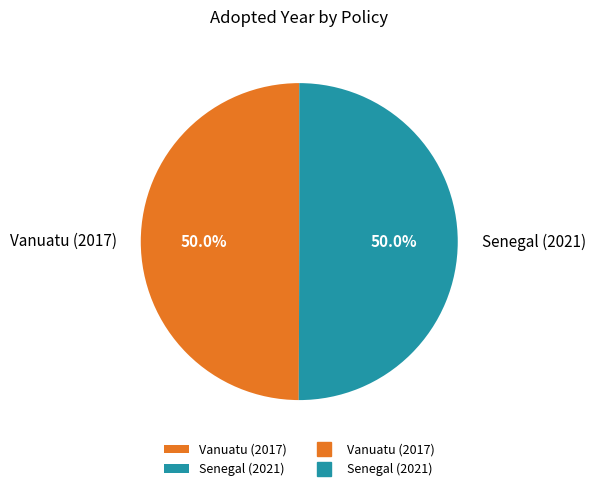

To the nearest percent, what portion does Senegal (2021) represent?

50%